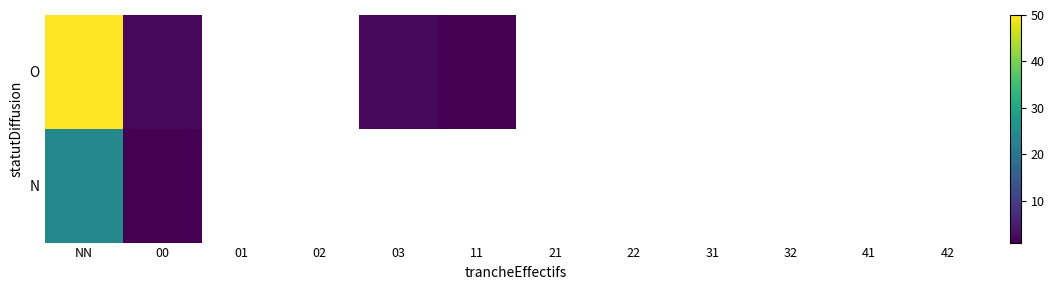

Which series has the largest range (max minus min)?

O